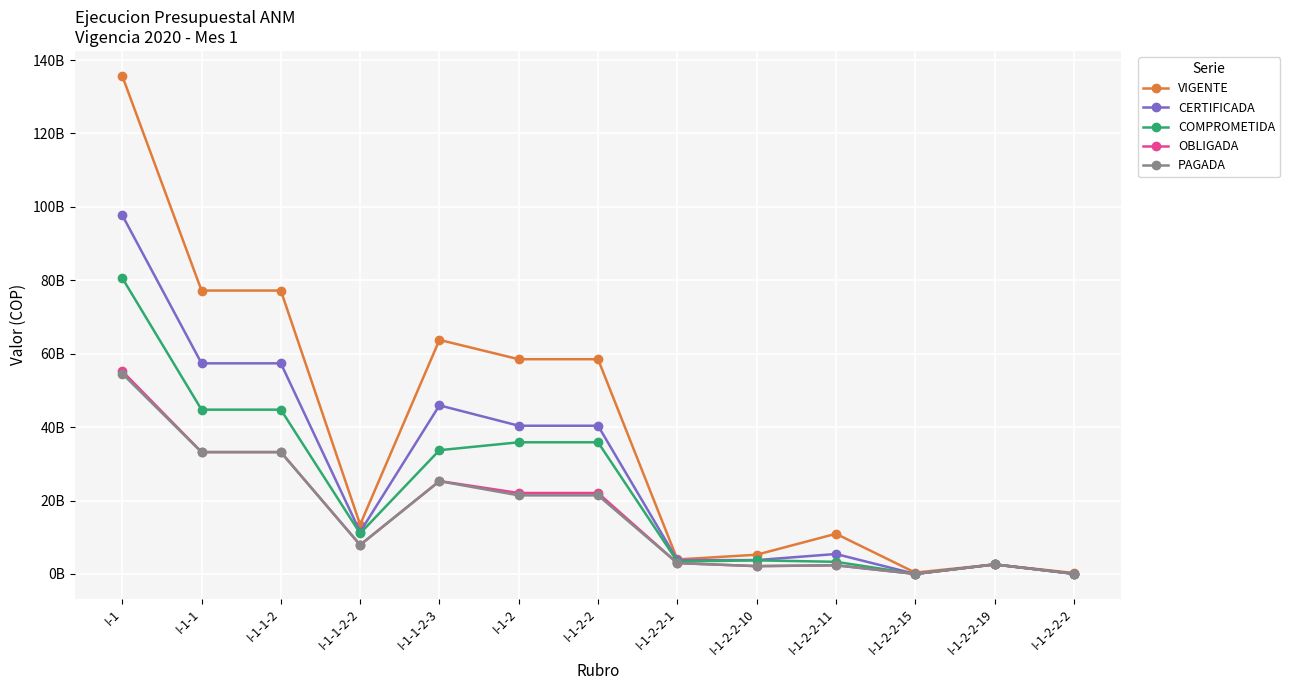

Is this an area chart (filled region under the line)?

No